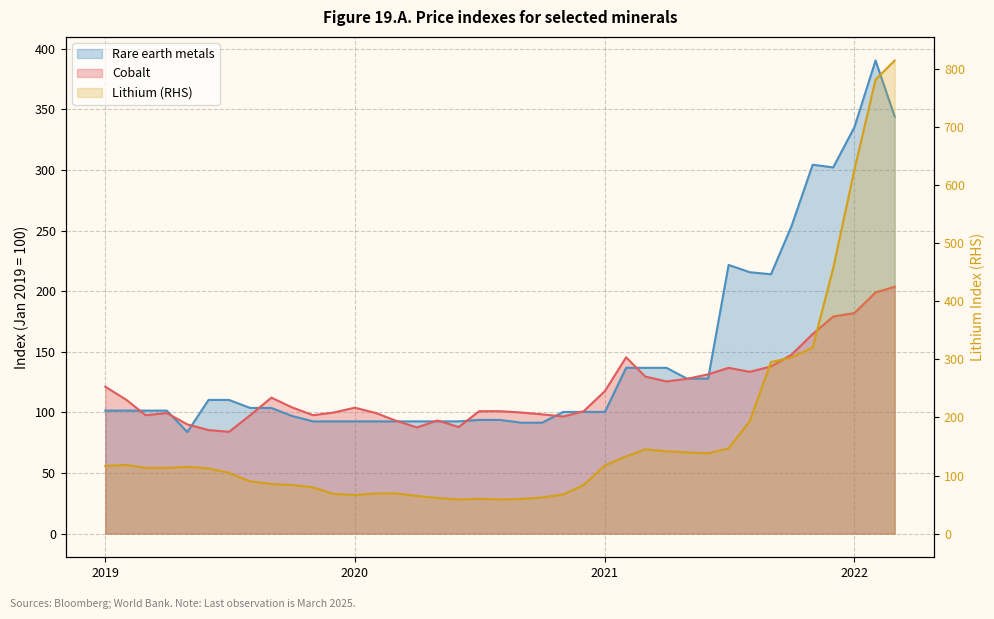

Where do Cobalt and Rare earth metals first cross each other?

2019-02 and 2019-03